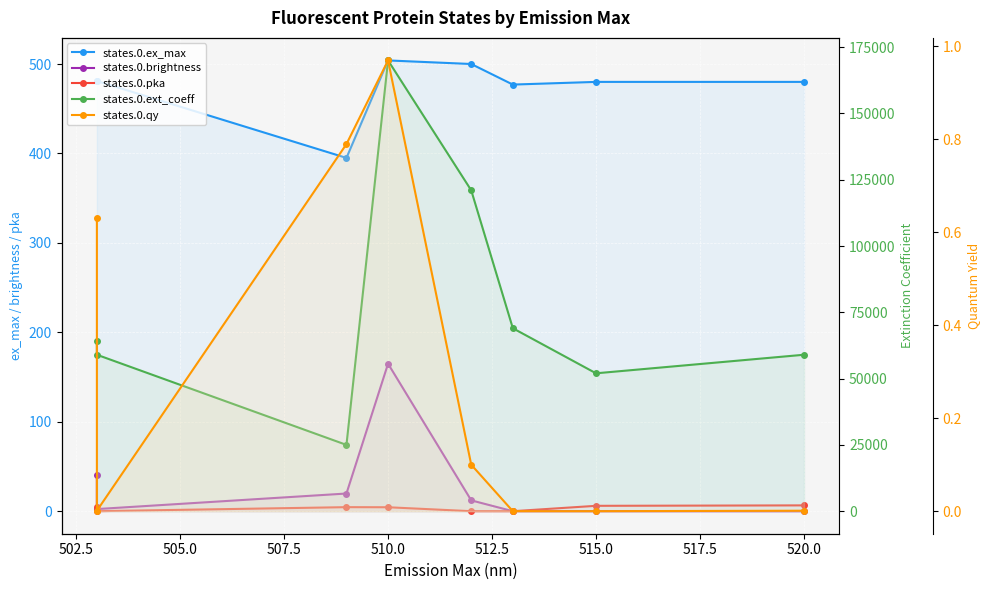

What is the greatest value displayed?

170000.0